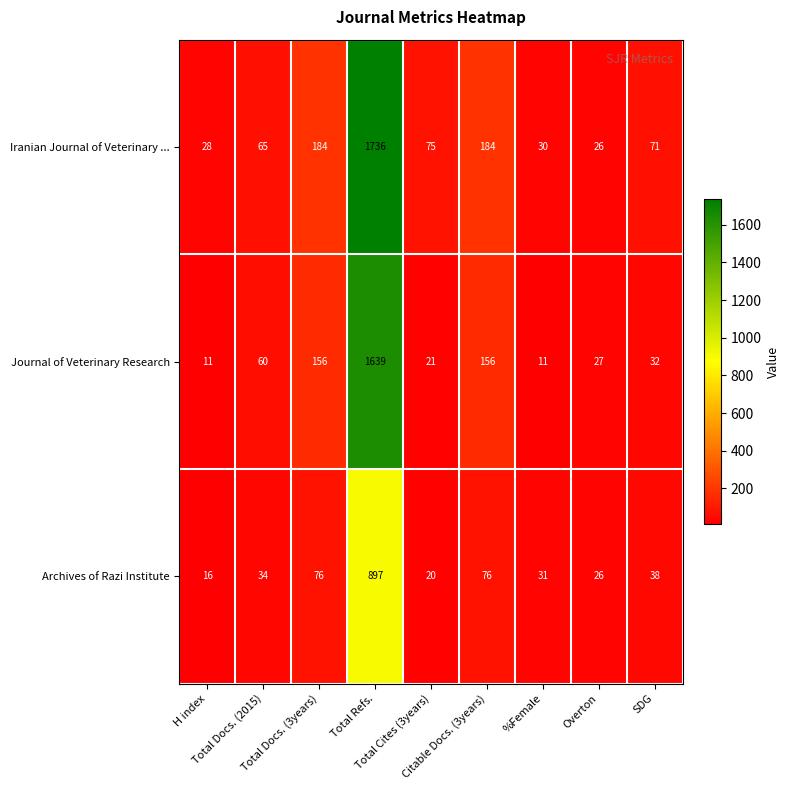

Rank the series by their maximum value, from lowest to highest.

Archives of Razi Institute, Journal of Veterinary Research, Iranian Journal of Veterinary ...